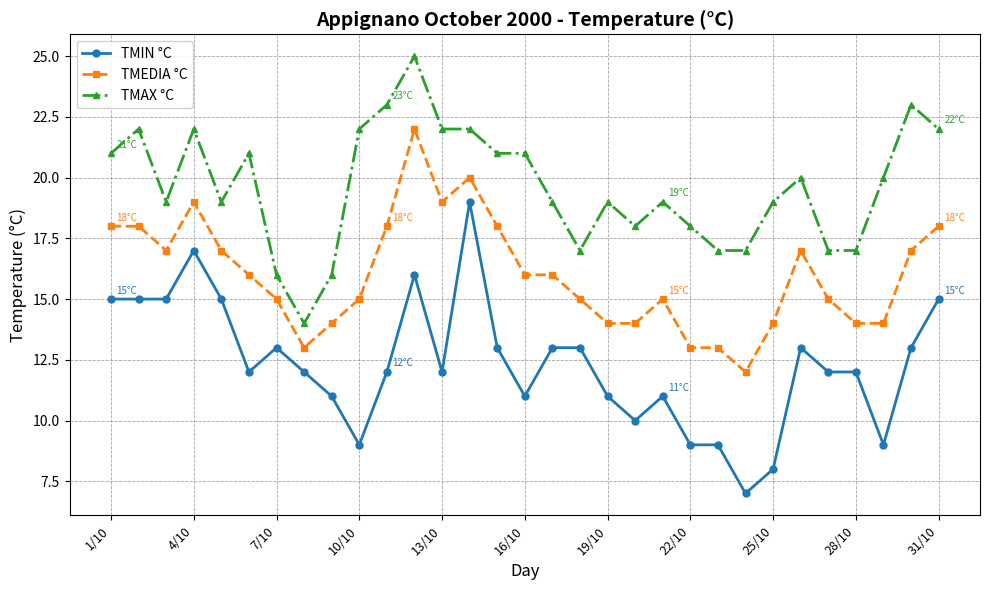

What is the minimum value shown in the chart?

7